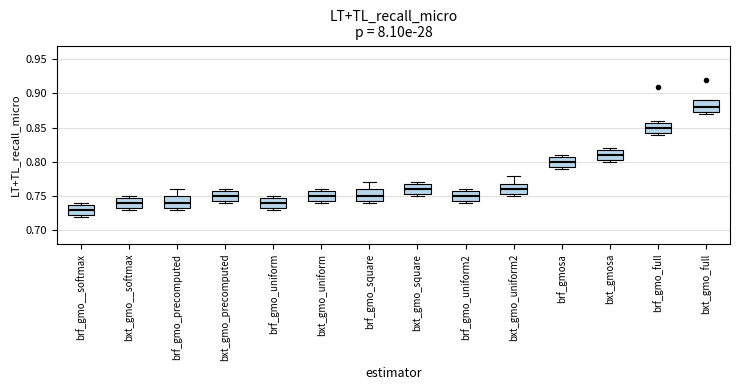

Reading left to right, read every box against the y-axis: the position of its median line, the range the box covers, and the ends of its whiskers. The values are not printed on the chart, so give them approximately, as read against the axis.

brf_gmo__softmax: median 0.730, box 0.725 to 0.740, whiskers 0.720 to 0.740 (just above the box's upper edge)
bxt_gmo__softmax: median 0.740, box 0.735 to 0.750, whiskers 0.730 to 0.750 (just above the box's upper edge)
brf_gmo_precomputed: median 0.740, box 0.735 to 0.750, whiskers 0.730 to 0.760
bxt_gmo_precomputed: median 0.750, box 0.745 to 0.760, whiskers 0.740 to 0.760 (just above the box's upper edge)
brf_gmo_uniform: median 0.740, box 0.735 to 0.750, whiskers 0.730 to 0.750 (just above the box's upper edge)
bxt_gmo_uniform: median 0.750, box 0.745 to 0.760, whiskers 0.740 to 0.760 (just above the box's upper edge)
brf_gmo_square: median 0.750, box 0.745 to 0.760, whiskers 0.740 to 0.770
bxt_gmo_square: median 0.760, box 0.755 to 0.770, whiskers 0.750 to 0.770 (just above the box's upper edge)
brf_gmo_uniform2: median 0.750, box 0.745 to 0.760, whiskers 0.740 to 0.760 (just above the box's upper edge)
bxt_gmo_uniform2: median 0.760, box 0.755 to 0.770, whiskers 0.750 to 0.780
brf_gmosa: median 0.800, box 0.795 to 0.810, whiskers 0.790 to 0.810 (just above the box's upper edge)
bxt_gmosa: median 0.810, box 0.805 to 0.820, whiskers 0.800 to 0.820 (just above the box's upper edge)
brf_gmo_full: median 0.850, box 0.845 to 0.860, whiskers 0.840 to 0.860 (just above the box's upper edge)
bxt_gmo_full: median 0.880, box 0.875 to 0.890, whiskers 0.870 to 0.890